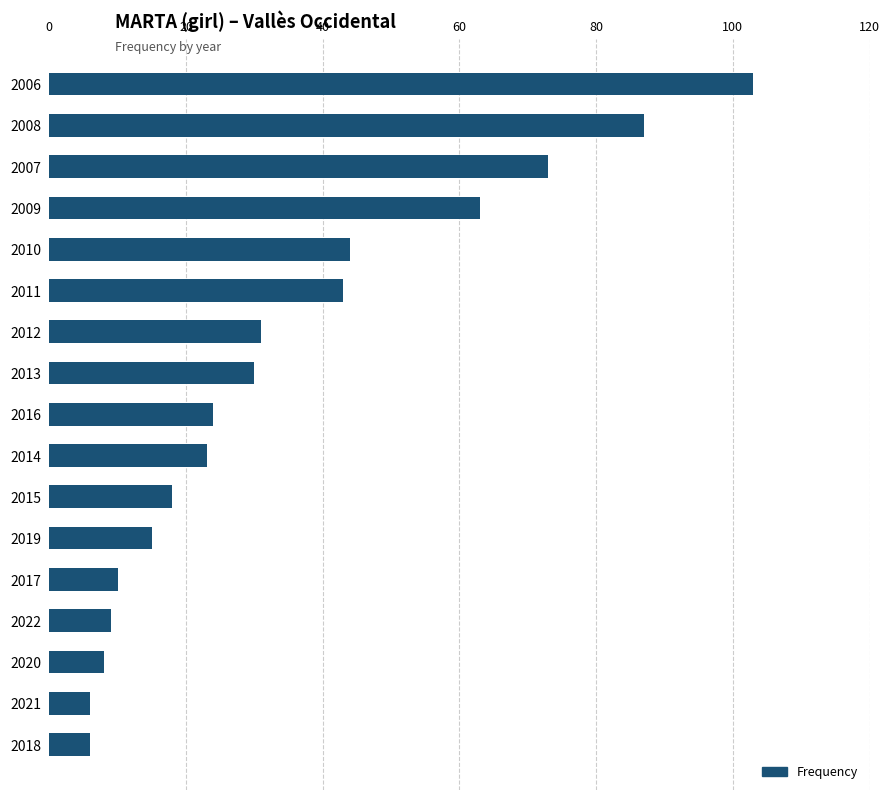

True or false: the data shows 8 at 2020.

True